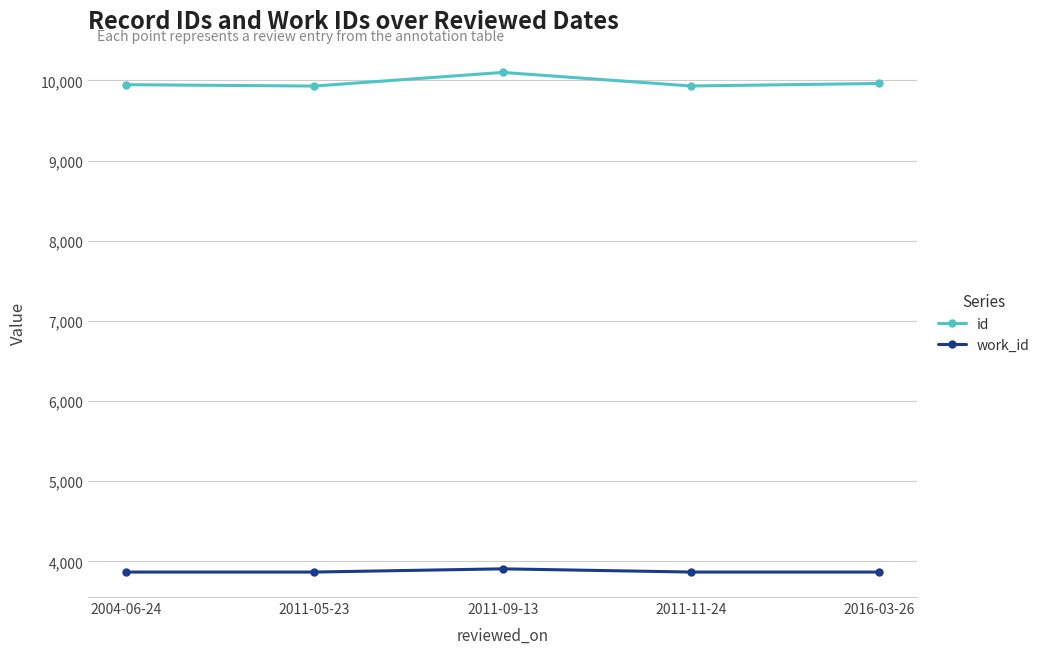

List the series in order of their overall mean, lowest first.

work_id, id